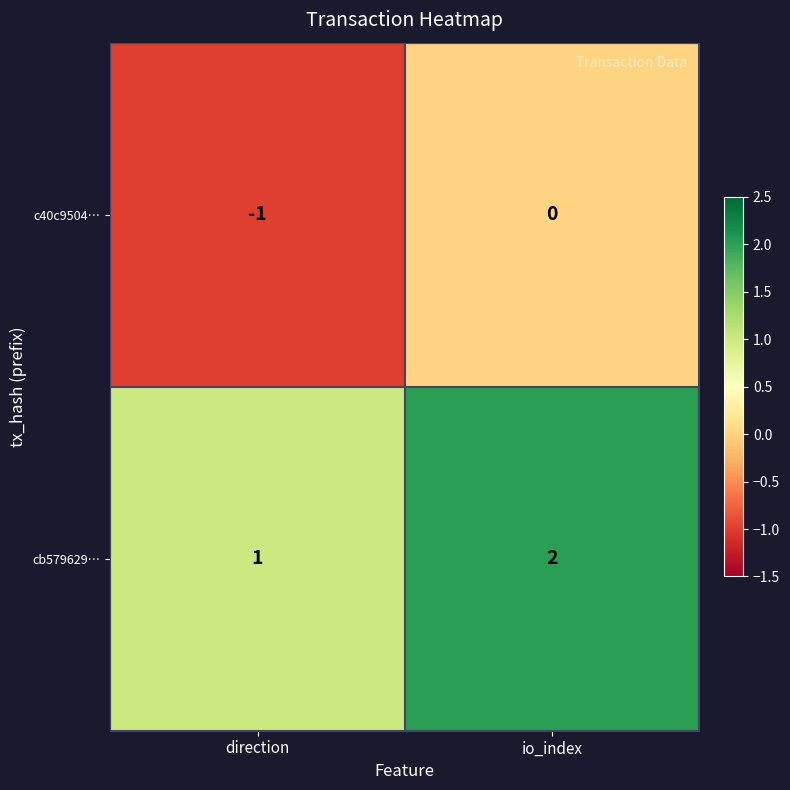

At which category is the sum across all series the highest?

io_index